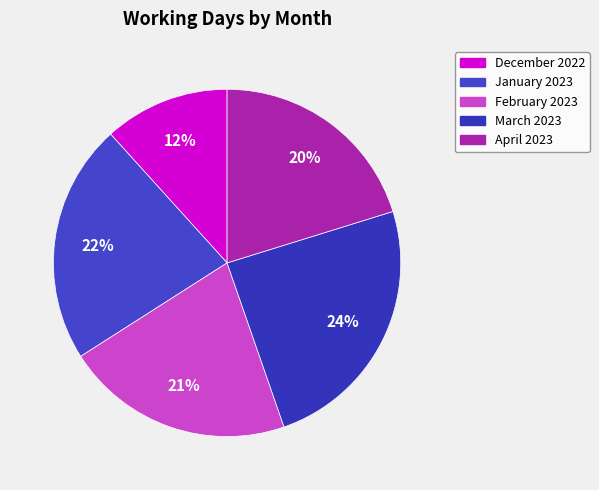

To the nearest percent, what percentage of the pie is March 2023?

24%